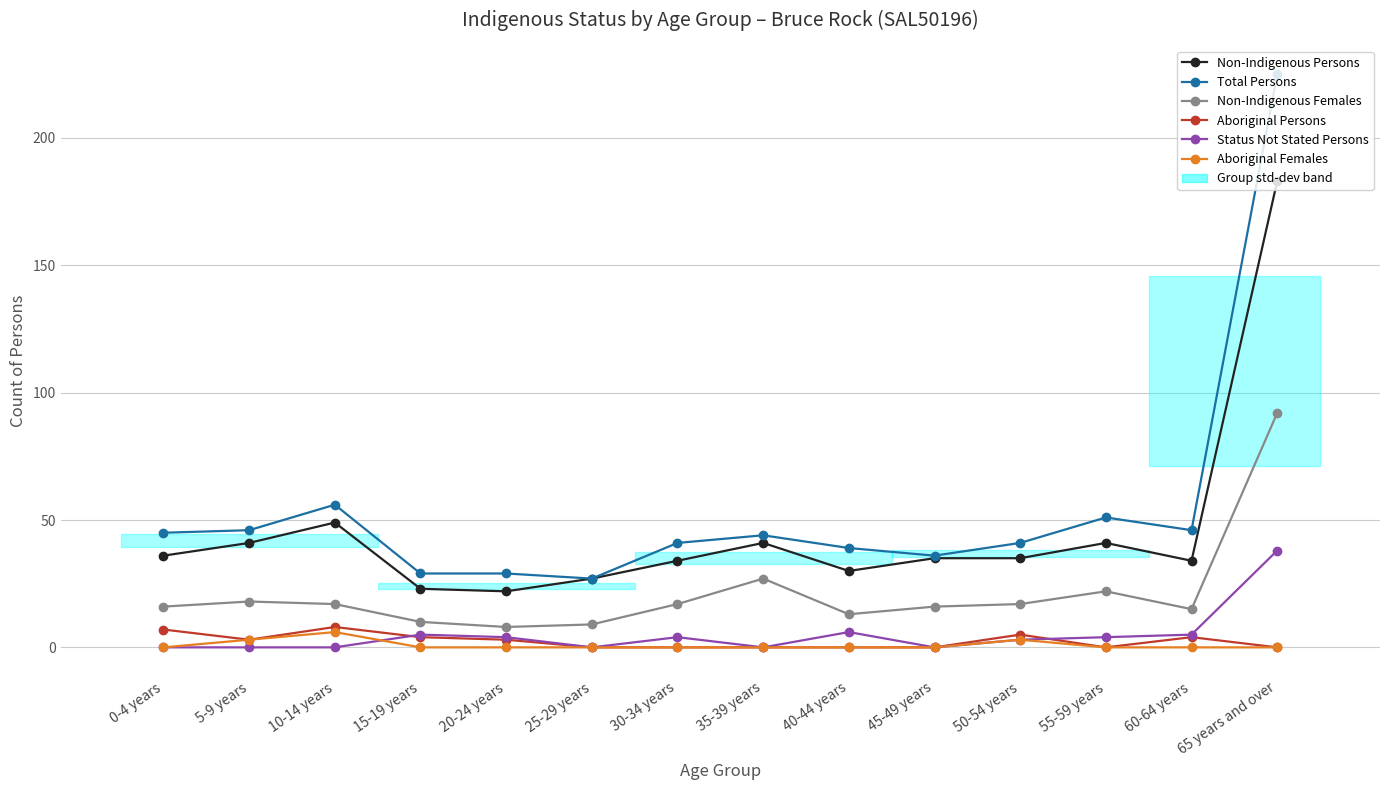

What is the difference between the maximum and minimum values in the Non-Indigenous Females series?

84